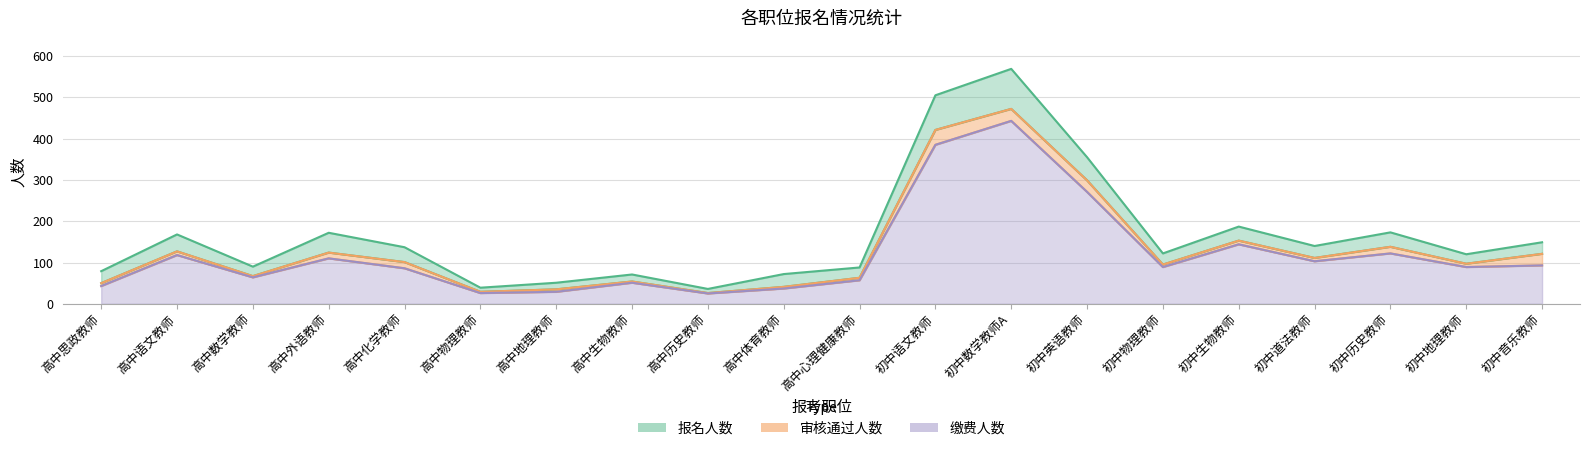

What is the average value of the 审核通过人数 series?

131